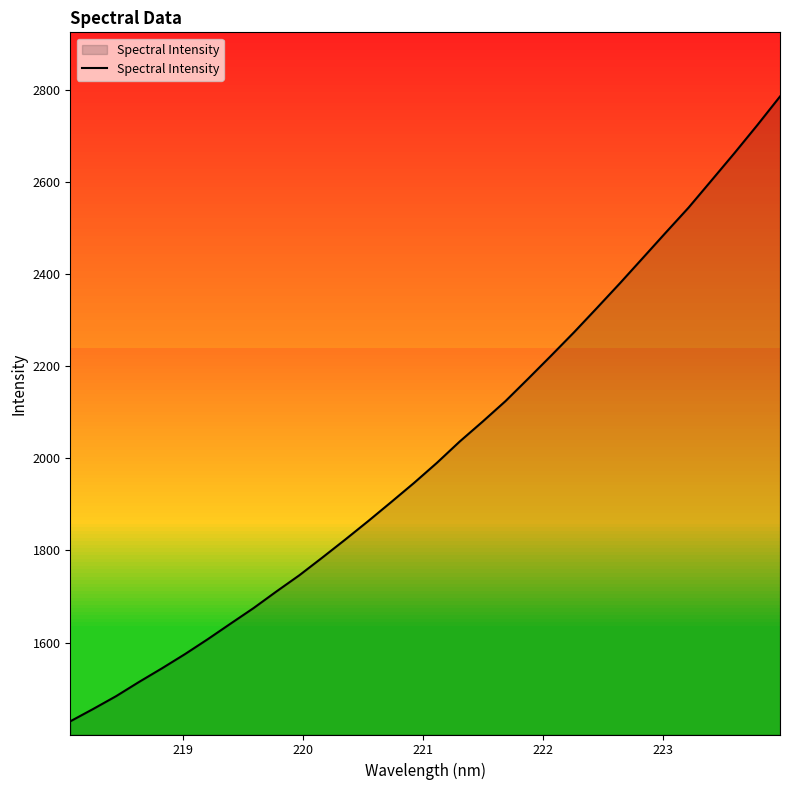

What is the difference between the maximum and minimum values?

1356.1